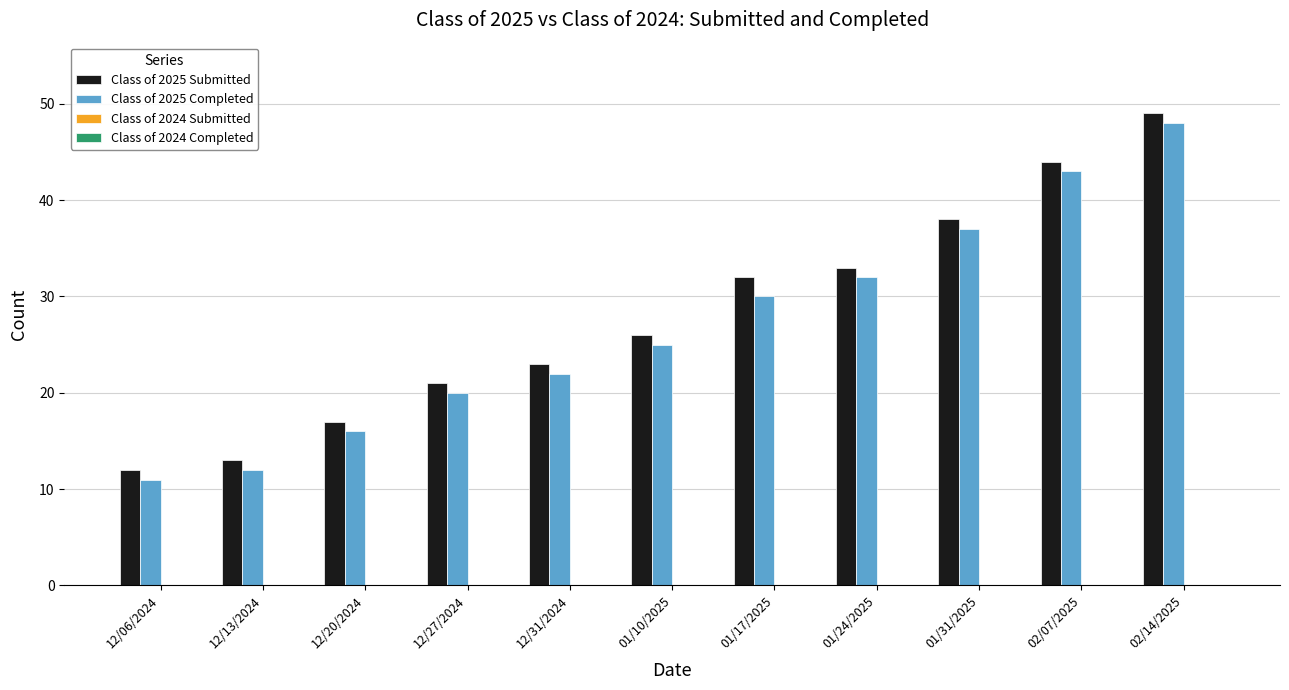

Reading left to right, extract all data points from this chart.

Class of 2025 Submitted: 12	13	17	21	23	26	32	33	38	44	49
Class of 2025 Completed: 11	12	16	20	22	25	30	32	37	43	48